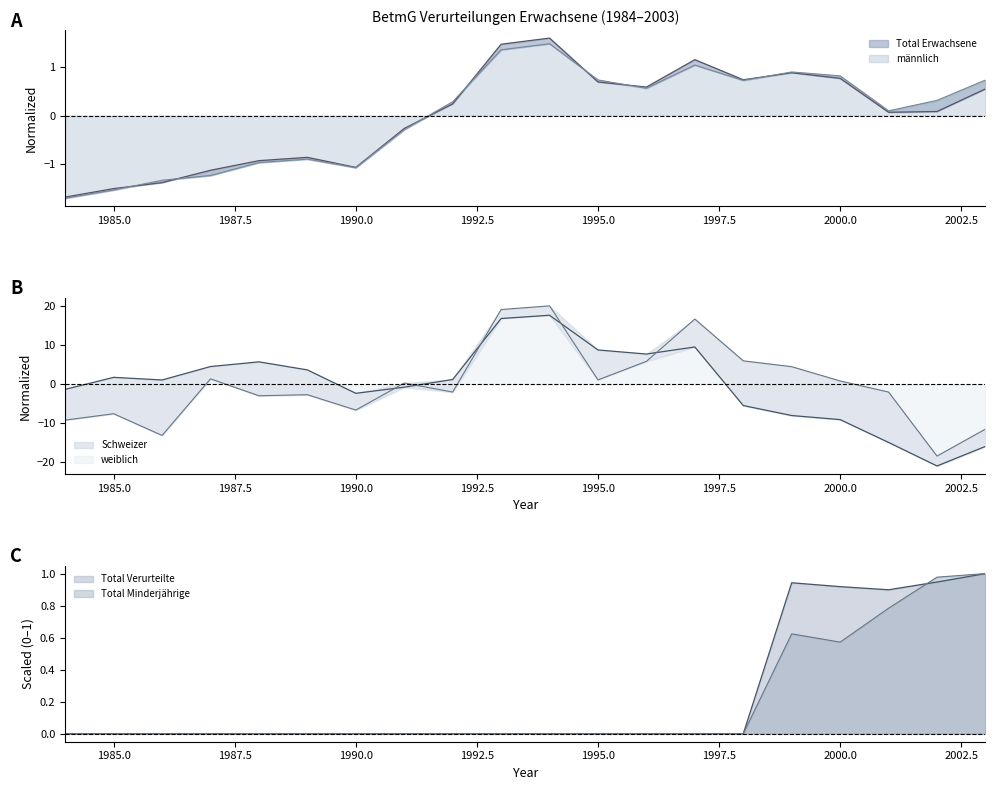

Reading left to right, list all the values displayed in this chart.

Total Erwachsene: 1984=-1.7	1985=-1.5	1986=-1.4	1987=-1.1	1988=-0.9	1989=-0.9	1990=-1.1	1991=-0.3	1992=0.2	1993=1.5	1994=1.6	1995=0.7	1996=0.6	1997=1.1	1998=0.7	1999=0.9	2000=0.8	2001=0.1	2002=0.1	2003=0.5
männlich: 1984=-1.7	1985=-1.5	1986=-1.3	1987=-1.2	1988=-1.0	1989=-0.9	1990=-1.1	1991=-0.3	1992=0.3	1993=1.3	1994=1.5	1995=0.7	1996=0.6	1997=1.0	1998=0.7	1999=0.9	2000=0.8	2001=0.1	2002=0.3	2003=0.7
Schweizer: 1984=-1.3	1985=1.8	1986=1.1	1987=4.5	1988=5.7	1989=3.7	1990=-2.3	1991=-0.8	1992=1.2	1993=16.9	1994=17.7	1995=8.8	1996=7.8	1997=9.6	1998=-5.5	1999=-8.0	2000=-9.1	2001=-14.9	2002=-21.0	2003=-15.9
weiblich: 1984=-9.2	1985=-7.6	1986=-13.1	1987=1.4	1988=-3.0	1989=-2.7	1990=-6.6	1991=0.3	1992=-2.0	1993=19.2	1994=20.1	1995=1.1	1996=5.9	1997=16.7	1998=6.0	1999=4.5	2000=0.8	2001=-2.0	2002=-18.4	2003=-11.5
Total Verurteilte: 1984=0.0	1985=0.0	1986=0.0	1987=0.0	1988=0.0	1989=0.0	1990=0.0	1991=0.0	1992=0.0	1993=0.0	1994=0.0	1995=0.0	1996=0.0	1997=0.0	1998=0.0	1999=0.9	2000=0.9	2001=0.9	2002=0.9	2003=1.0
Total Minderjährige: 1984=0.0	1985=0.0	1986=0.0	1987=0.0	1988=0.0	1989=0.0	1990=0.0	1991=0.0	1992=0.0	1993=0.0	1994=0.0	1995=0.0	1996=0.0	1997=0.0	1998=0.0	1999=0.6	2000=0.6	2001=0.8	2002=1.0	2003=1.0